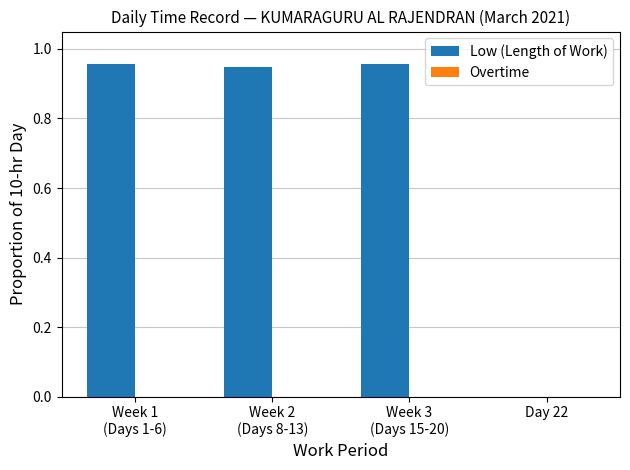

Which has a higher value, Week 2
(Days 8-13) or Week 3
(Days 15-20)?

Week 3
(Days 15-20)